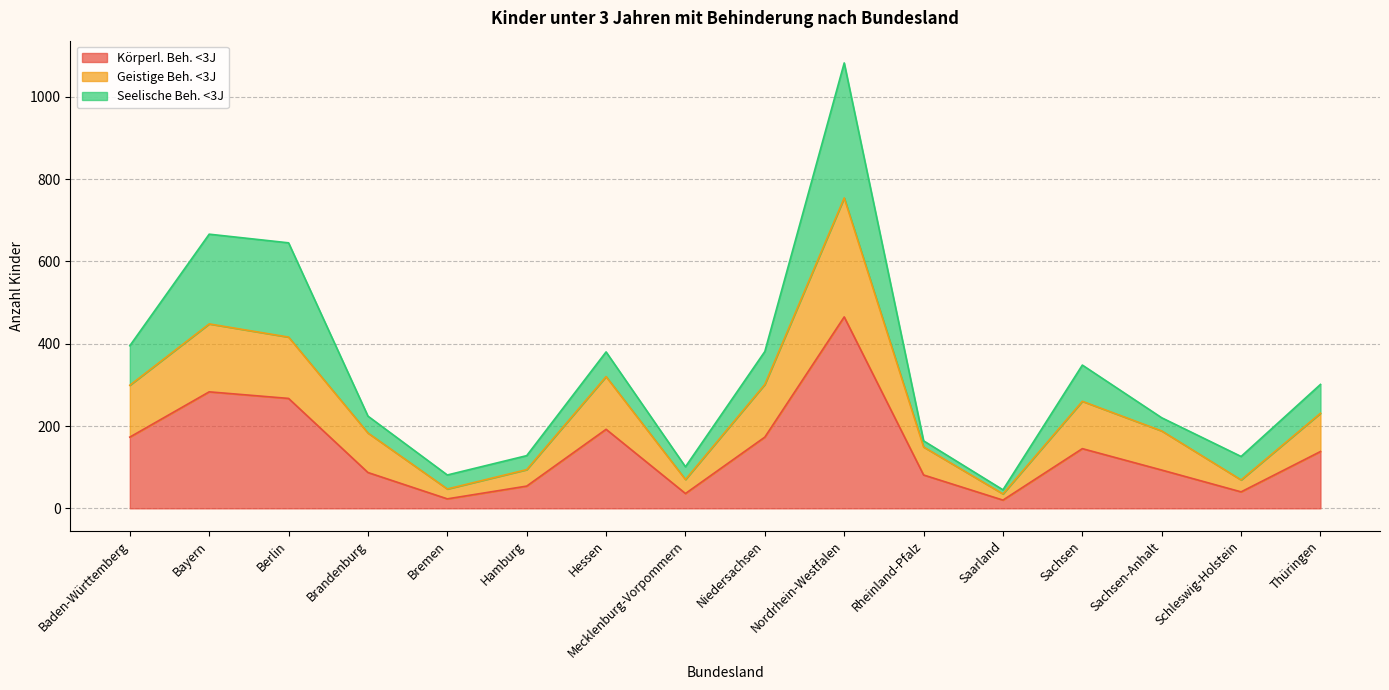

Does the chart display data point markers on the line(s)?

No